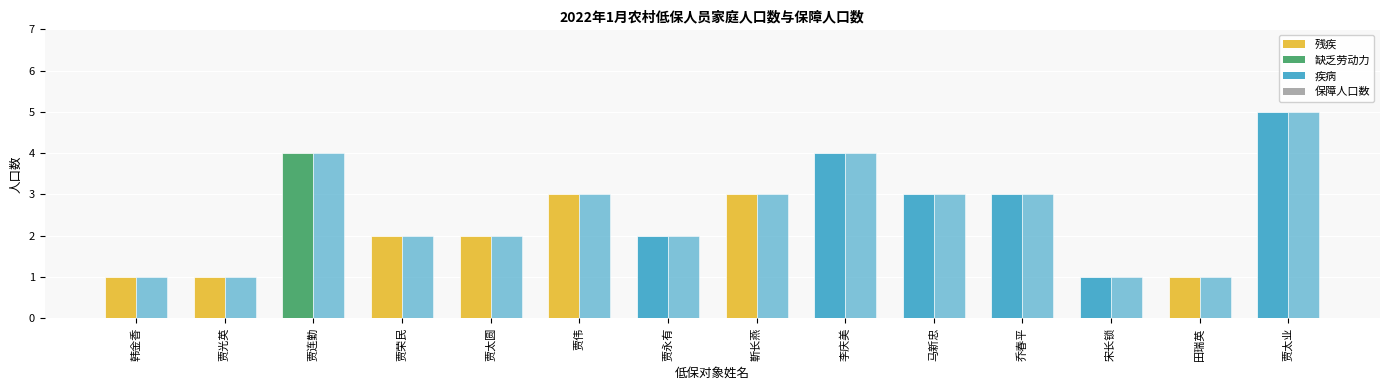

Are the bars horizontal?

No